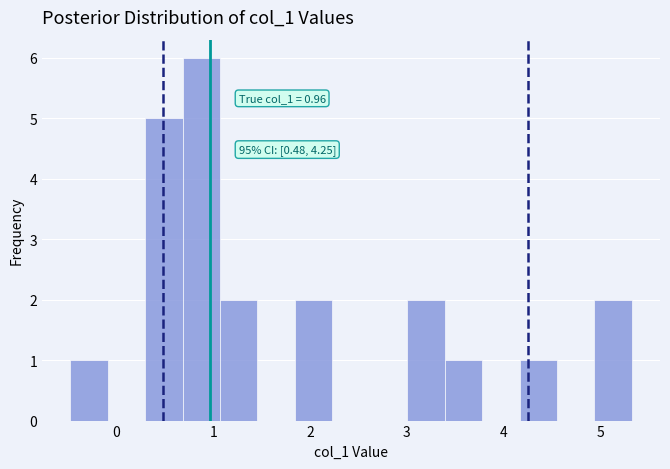

Around what value on the x-axis is the tallest bar? Give the approximate position of its centre, as read against the axis.

0.9